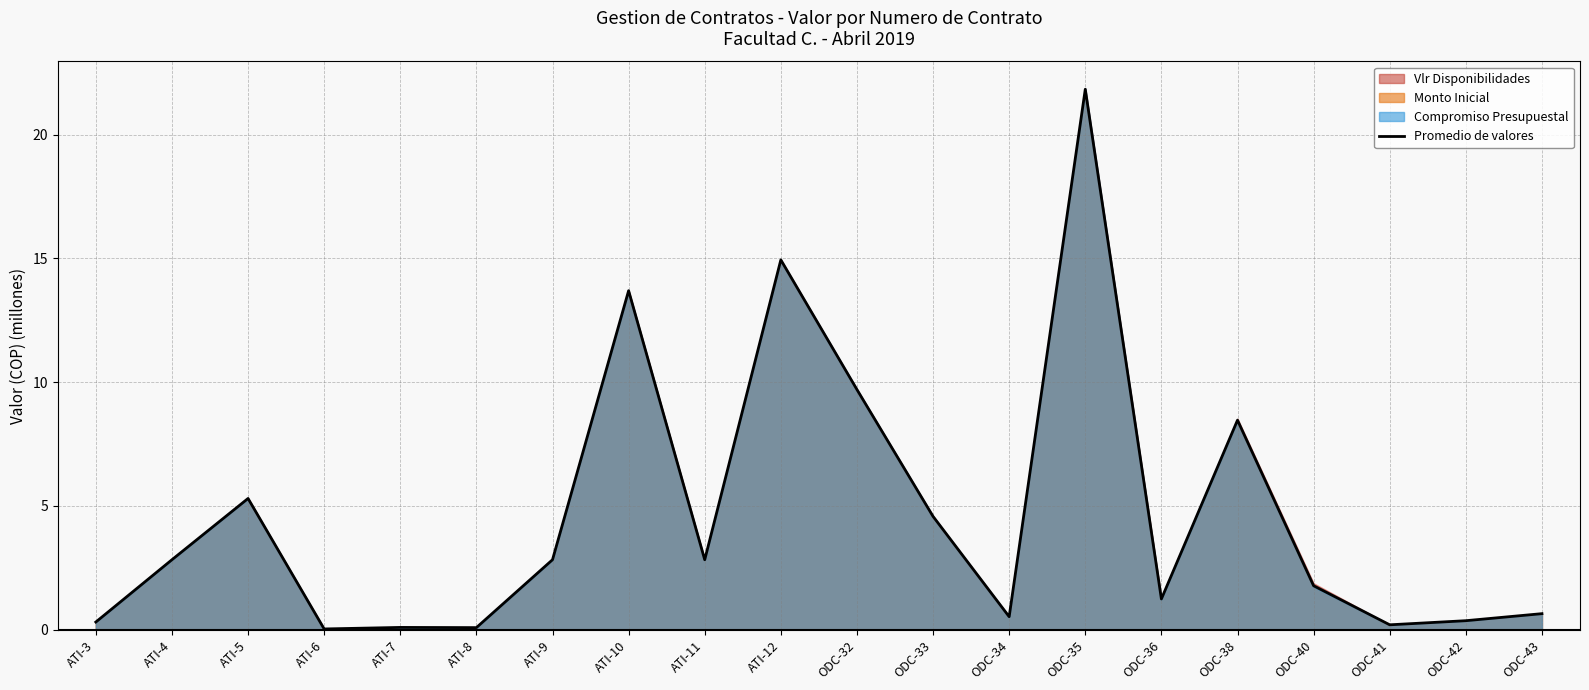

At which label does the data first exceed 2?

ATI-4